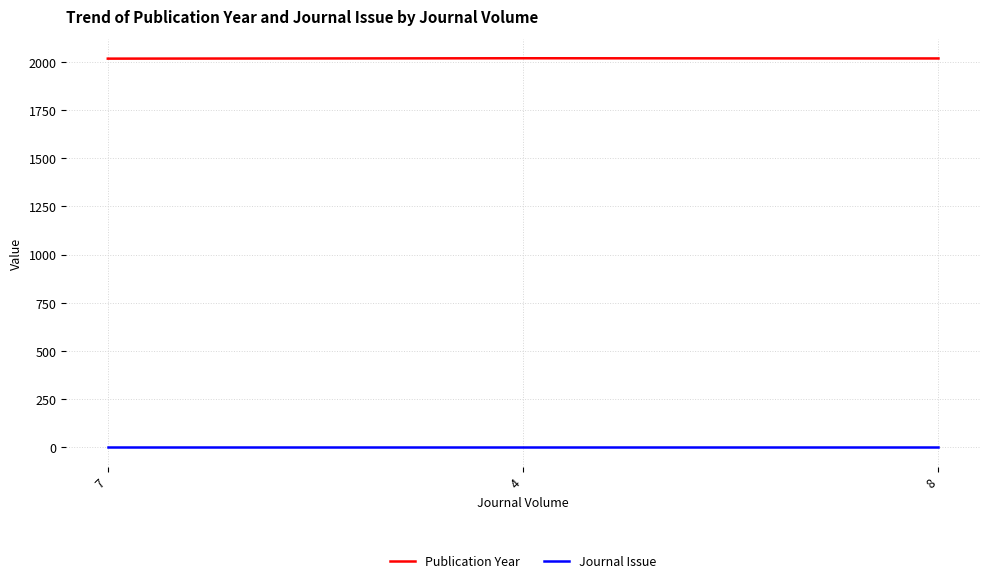

What is the highest value of the Journal Issue series?

1